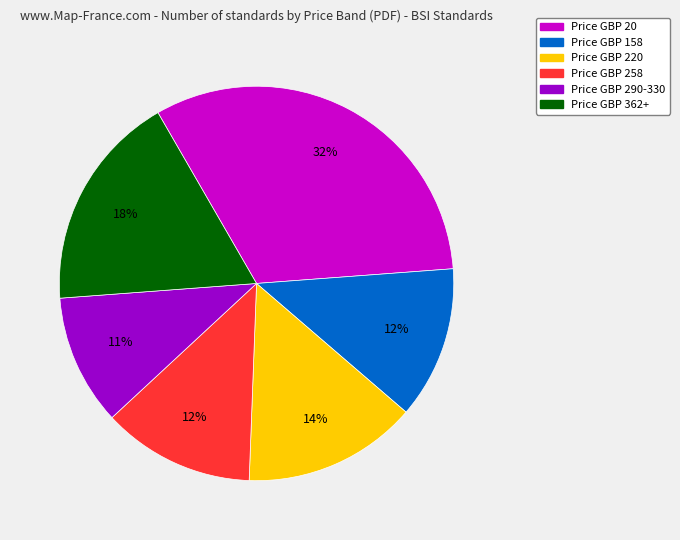

To the nearest percent, what is the difference between the largest and smallest slice percentages?

21%